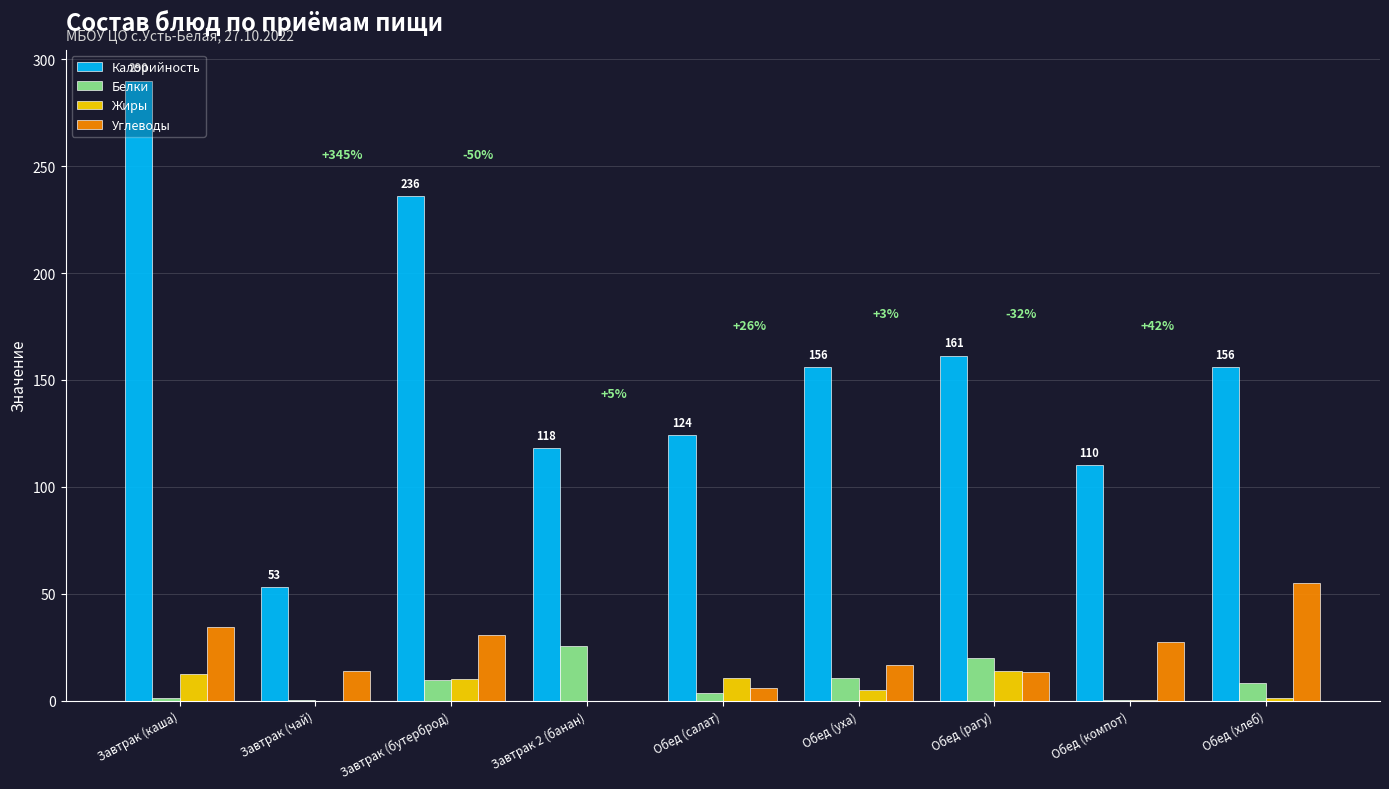

Which series has the largest total across all categories?

Калорийность